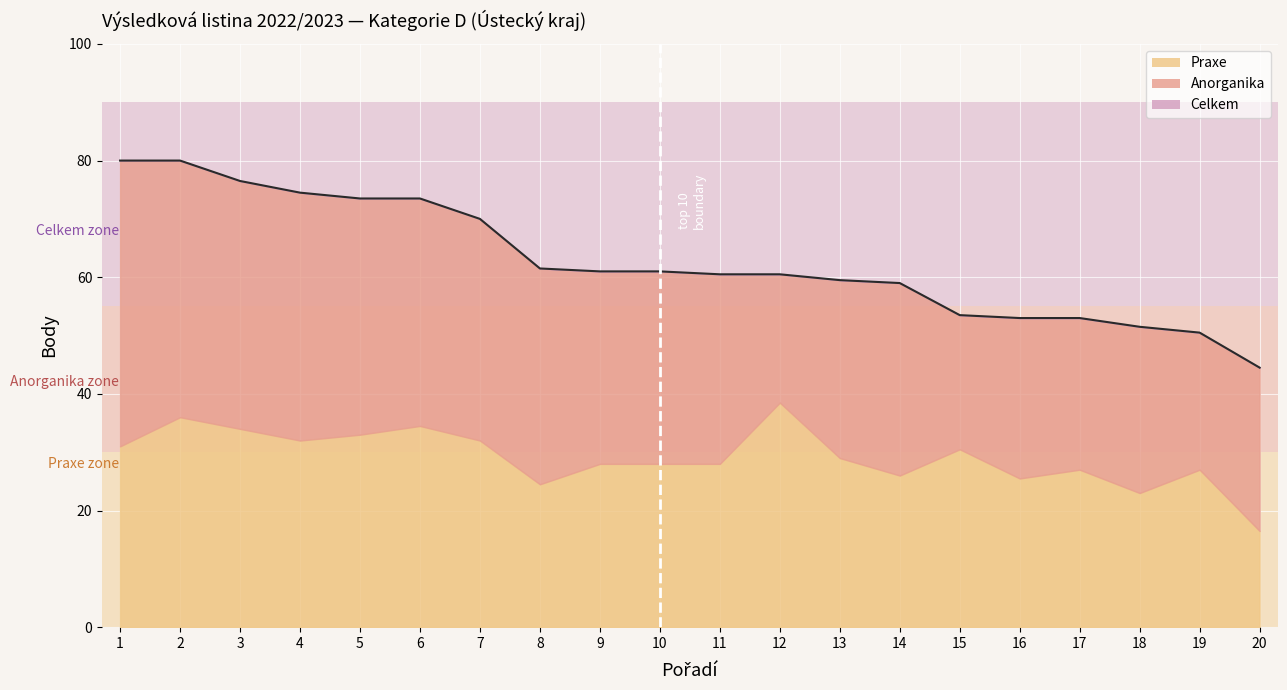

True or false: Celkem has more than 0 points higher than both neighbors.

False